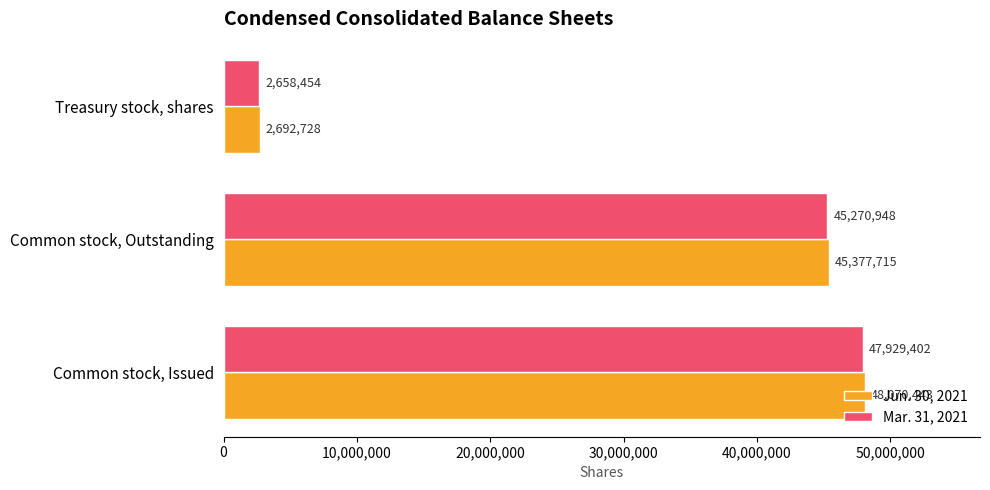

Read the Jun. 30, 2021 value at Common stock, Issued, to the nearest 50.

48070450